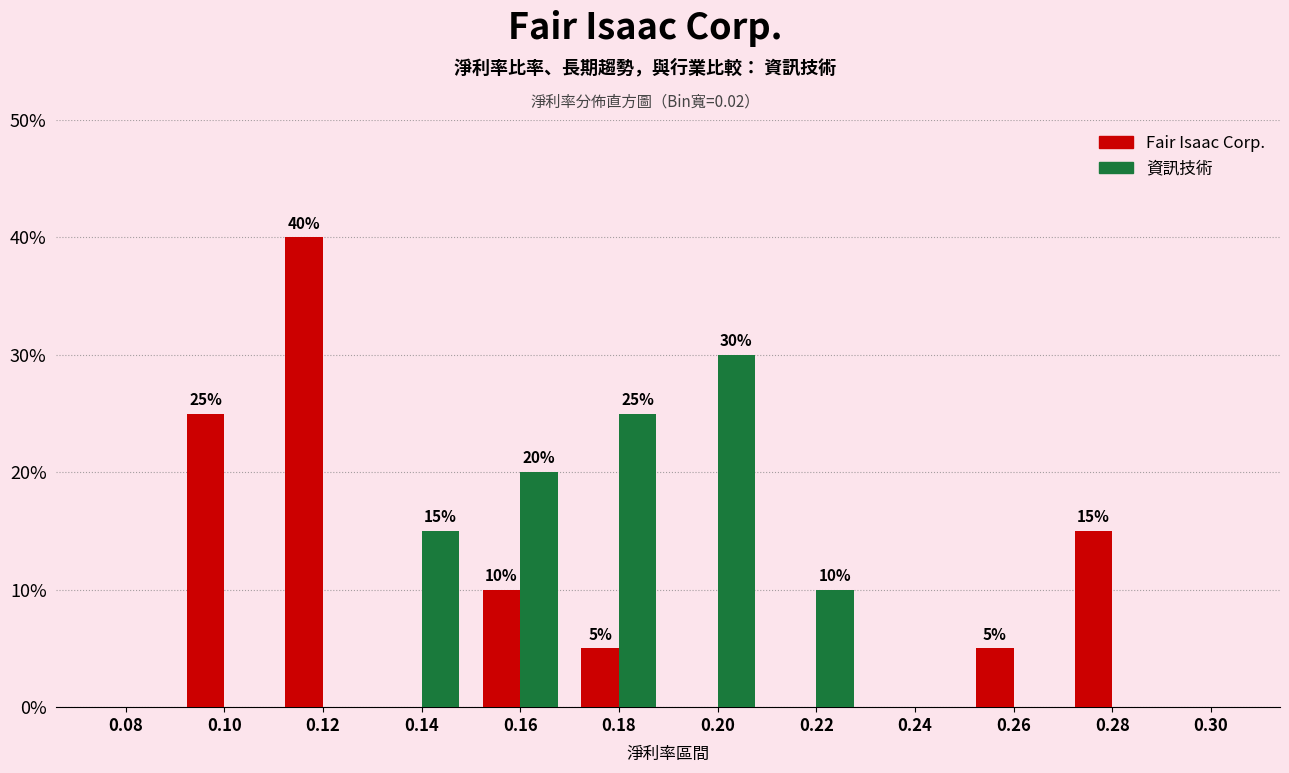

Reading right to left, what are all the values shown in this chart?

Fair Isaac Corp.: 0.30=0	0.28=15	0.26=5	0.24=0	0.22=0	0.20=0	0.18=5	0.16=10	0.14=0	0.12=40	0.10=25	0.08=0
資訊技術: 0.30=0	0.28=0	0.26=0	0.24=0	0.22=10	0.20=30	0.18=25	0.16=20	0.14=15	0.12=0	0.10=0	0.08=0